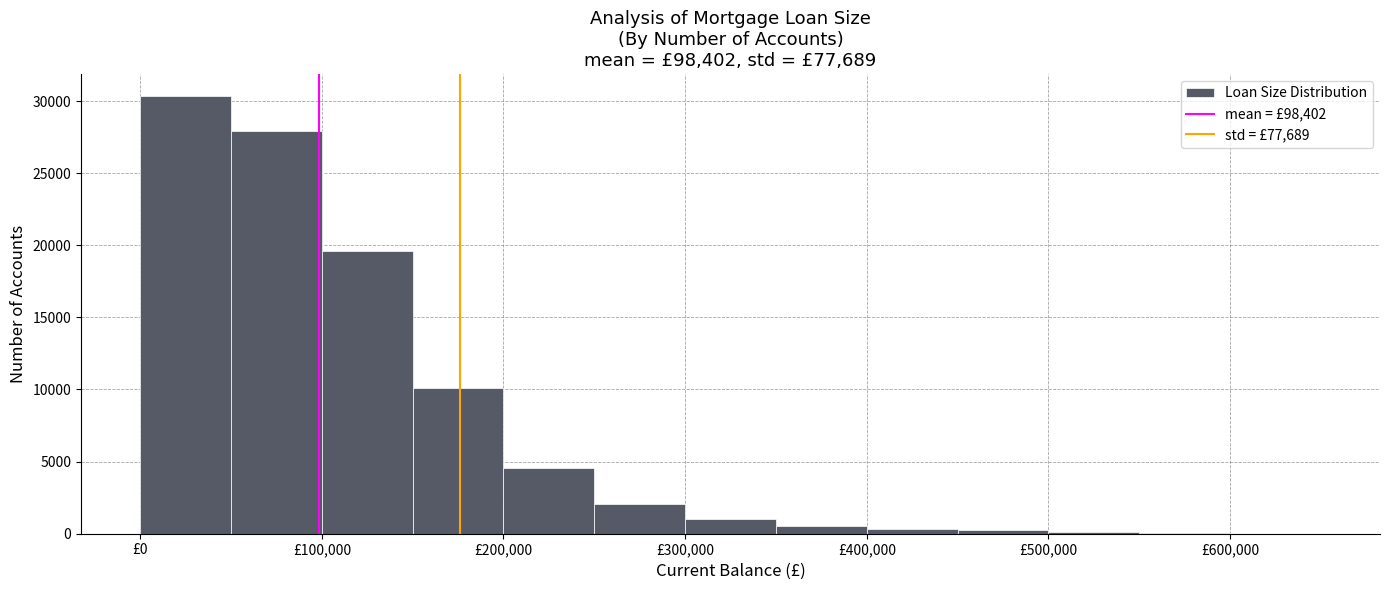

What is the height of the bar covering 200000 to 250000 on the x-axis? The values are not printed on the chart, so give them approximately, as read against the axis.

4500